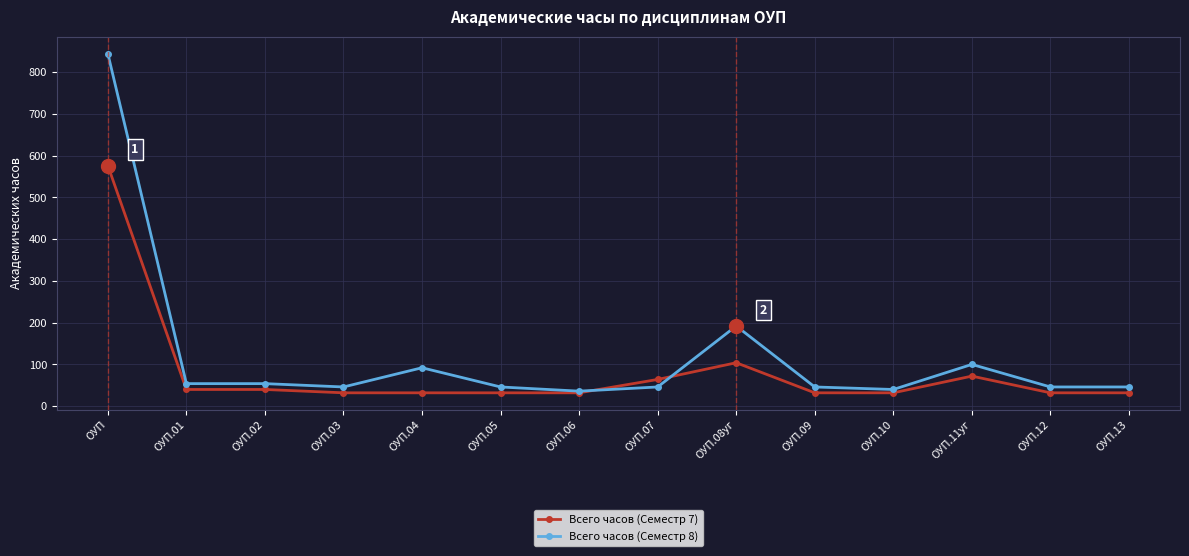

What is the difference between the highest and lowest values at ОУП.09?

14